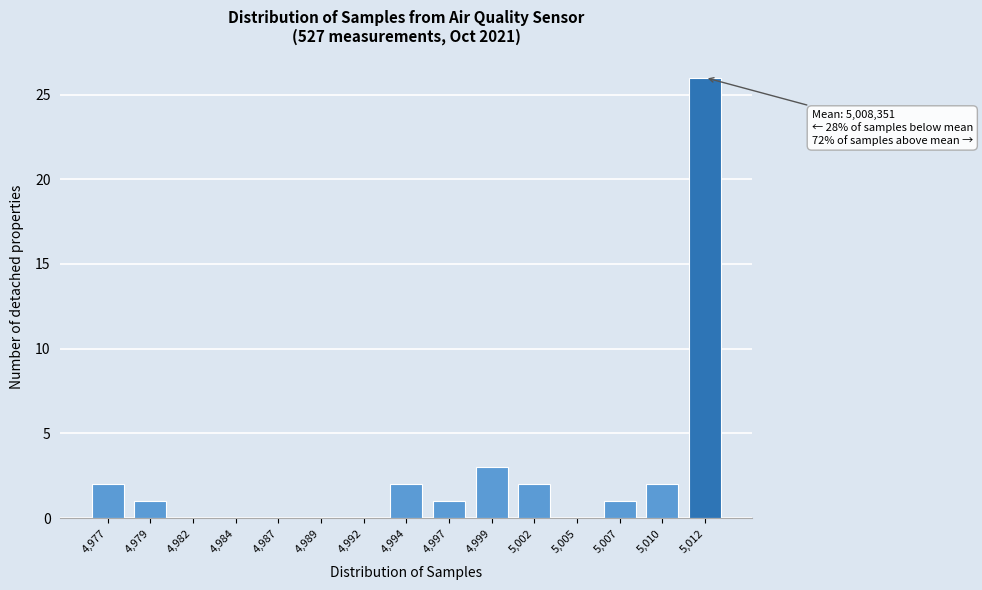

Reading left to right, transcribe all the data shown in this chart.

4,977=2	4,979=1	4,982=0	4,984=0	4,987=0	4,989=0	4,992=0	4,994=2	4,997=1	4,999=3	5,002=2	5,005=0	5,007=1	5,010=2	5,012=26